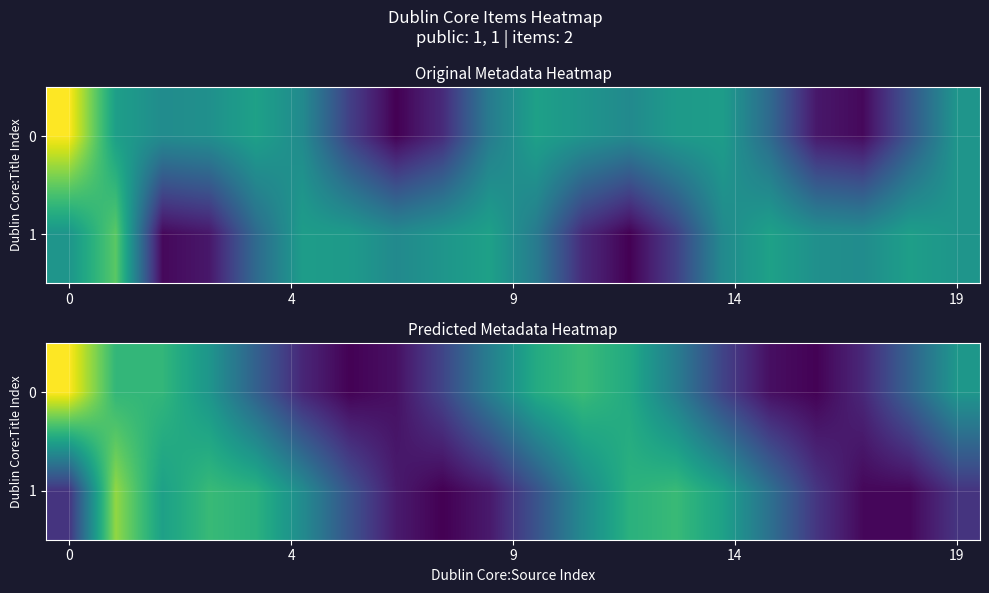

What is the spread (max minus min) of values at 5?

0.4